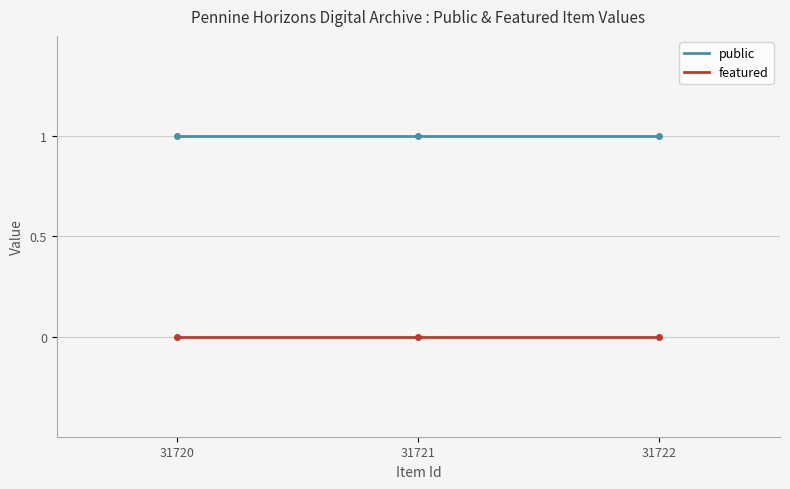

Rank the series by their maximum value, from lowest to highest.

featured, public